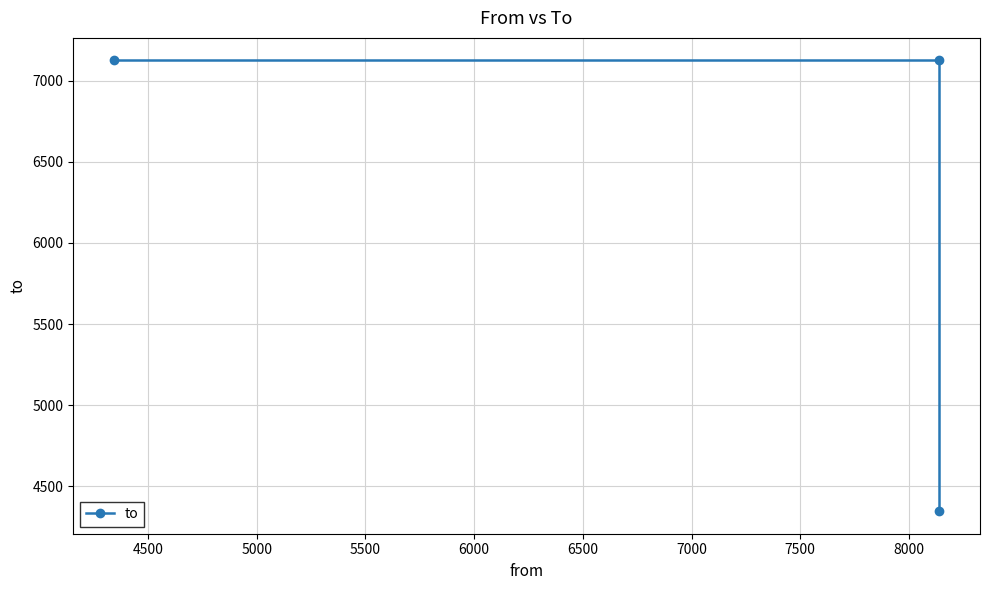

What is the maximum value shown in the chart?

7126